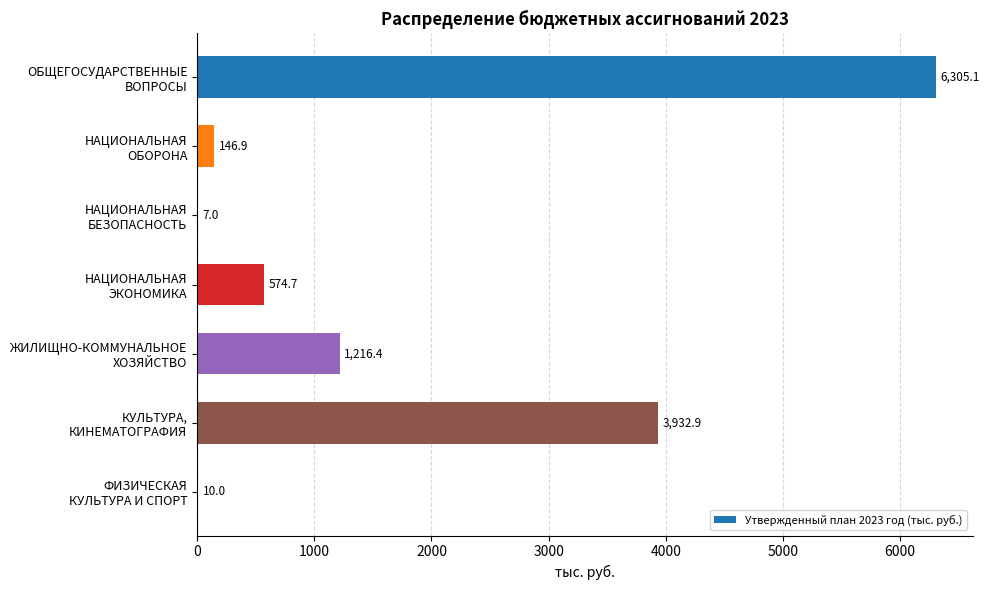

How many distinct data groups are displayed?

1